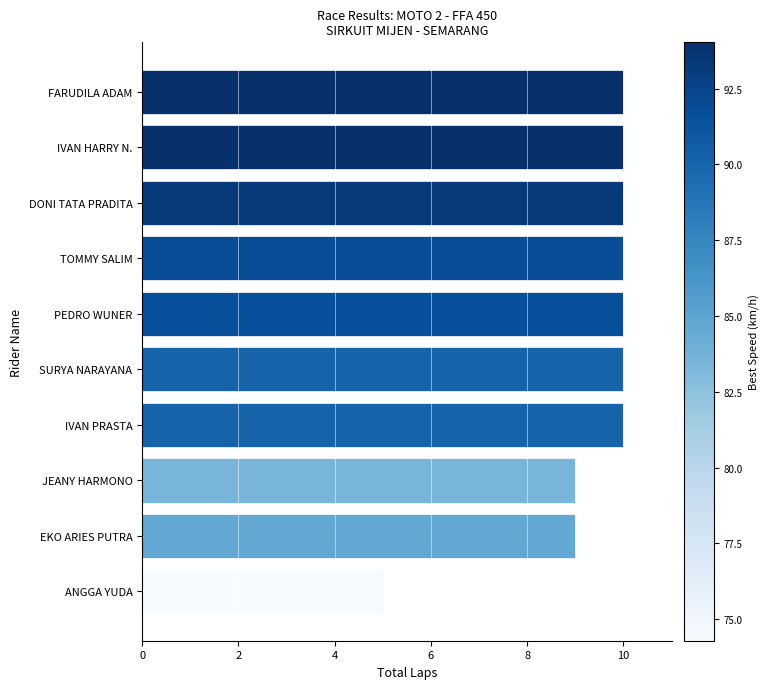

Reading top to bottom, extract all data points from this chart.

FARUDILA ADAM=10	IVAN HARRY N.=10	DONI TATA PRADITA=10	TOMMY SALIM=10	PEDRO WUNER=10	SURYA NARAYANA=10	IVAN PRASTA=10	JEANY HARMONO=9	EKO ARIES PUTRA=9	ANGGA YUDA=5